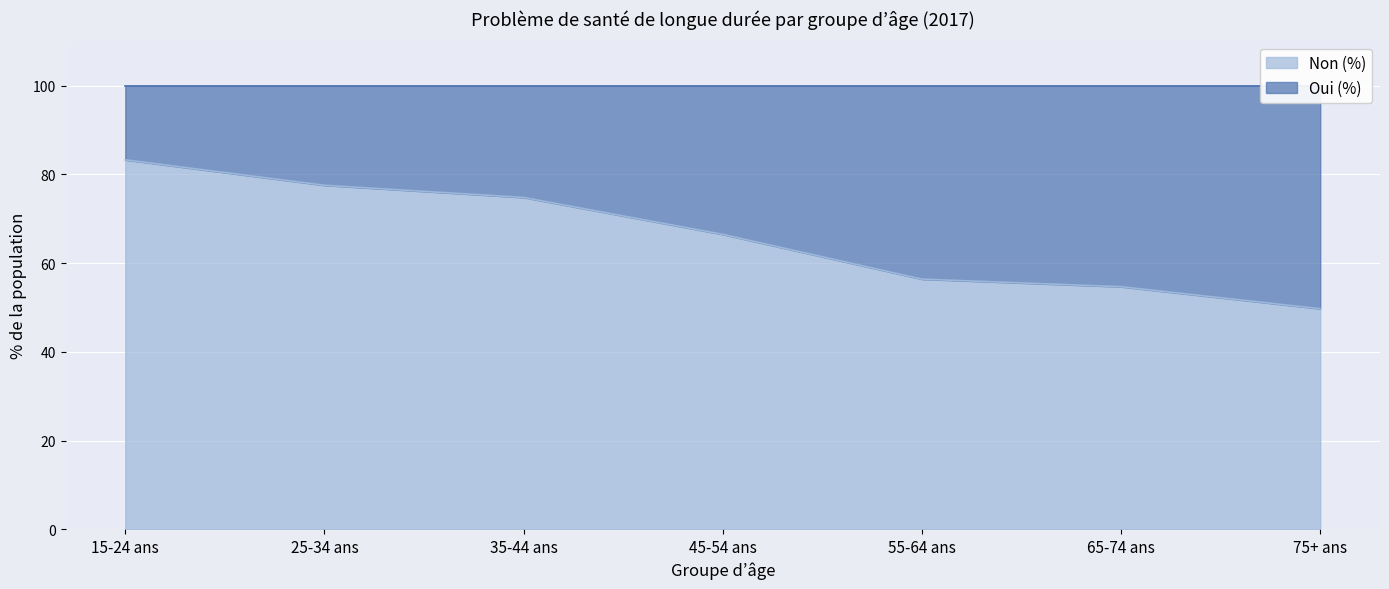

What is the ratio of the value at 45-54 ans to the value at 25-34 ans?

0.9